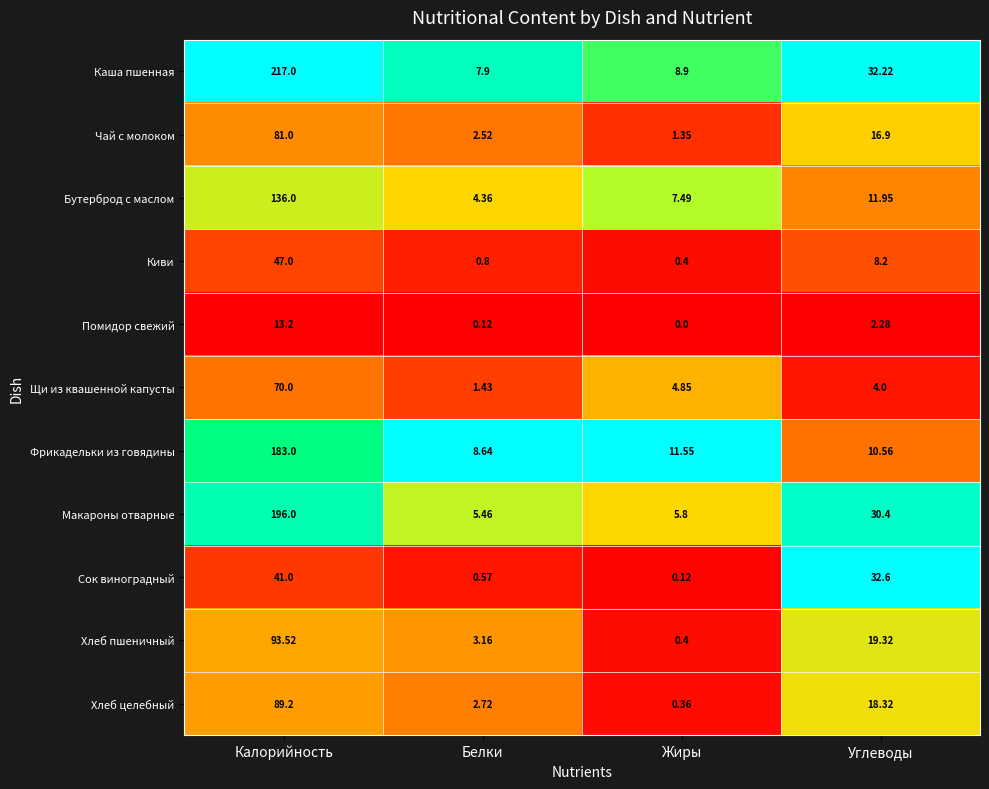

What is the difference between the highest and lowest values at Углеводы?

30.3